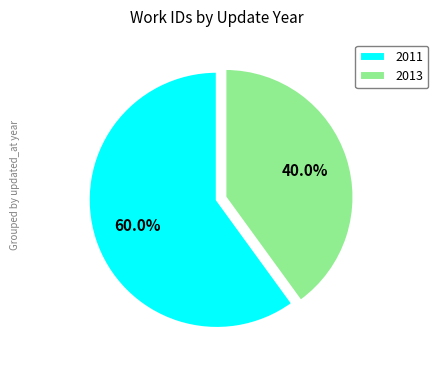

How many slices are in this pie chart?

2